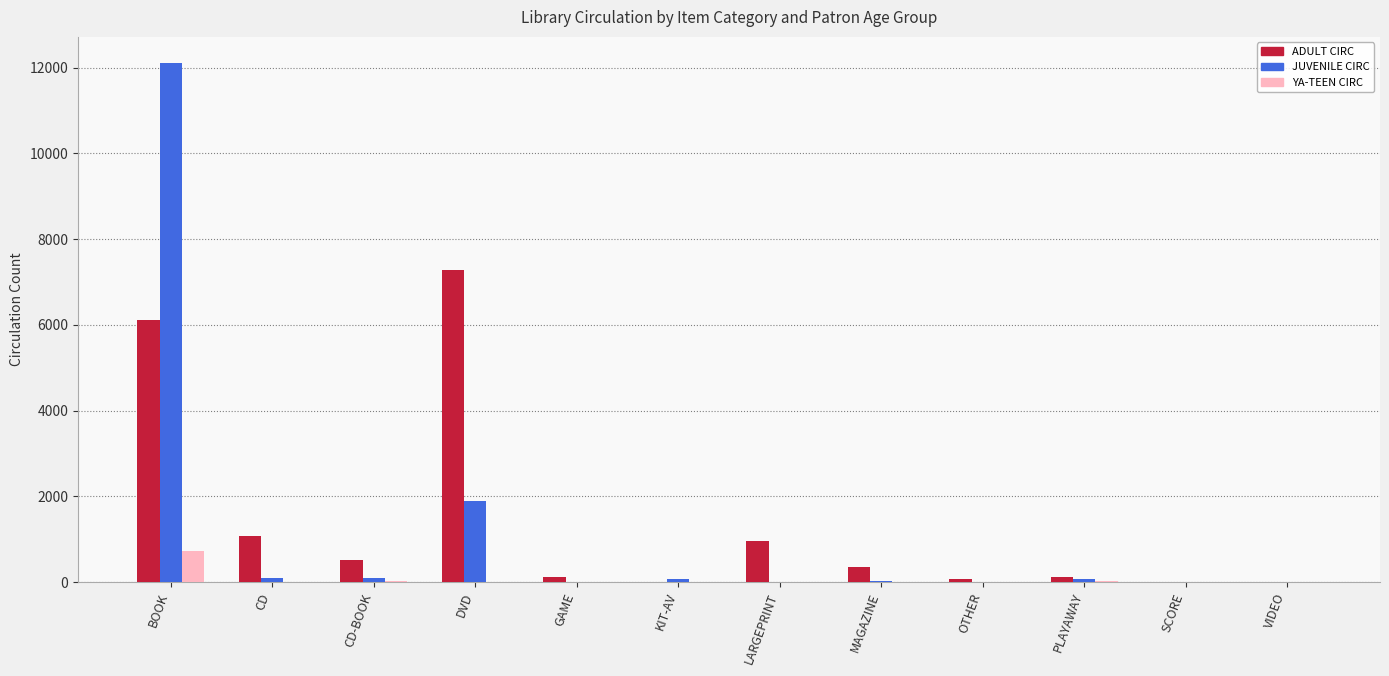

What are all the series names shown in the legend?

ADULT CIRC, JUVENILE CIRC, YA-TEEN CIRC